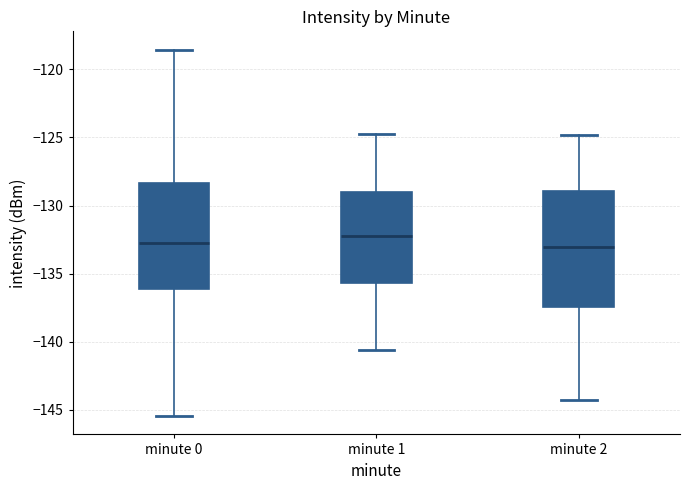

Which box is the tallest, from its lower edge to its upper edge?

minute 2